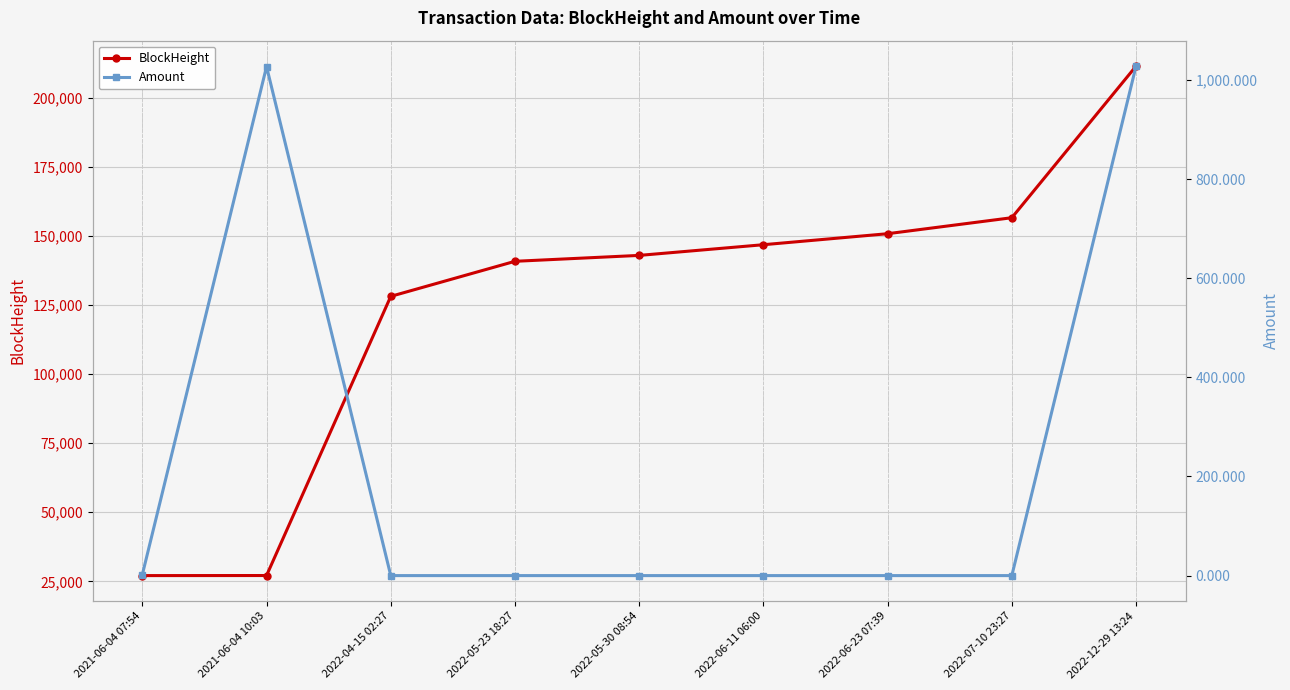

Reading left to right, transcribe all the data shown in this chart.

BlockHeight: 27075.0	27101.0	128105.0	140786.0	142921.0	146786.0	150769.0	156557.0	211395.0
Amount: 2.0	1026.8	0.0	0.0	0.0	0.0	0.0	0.0	1027.8